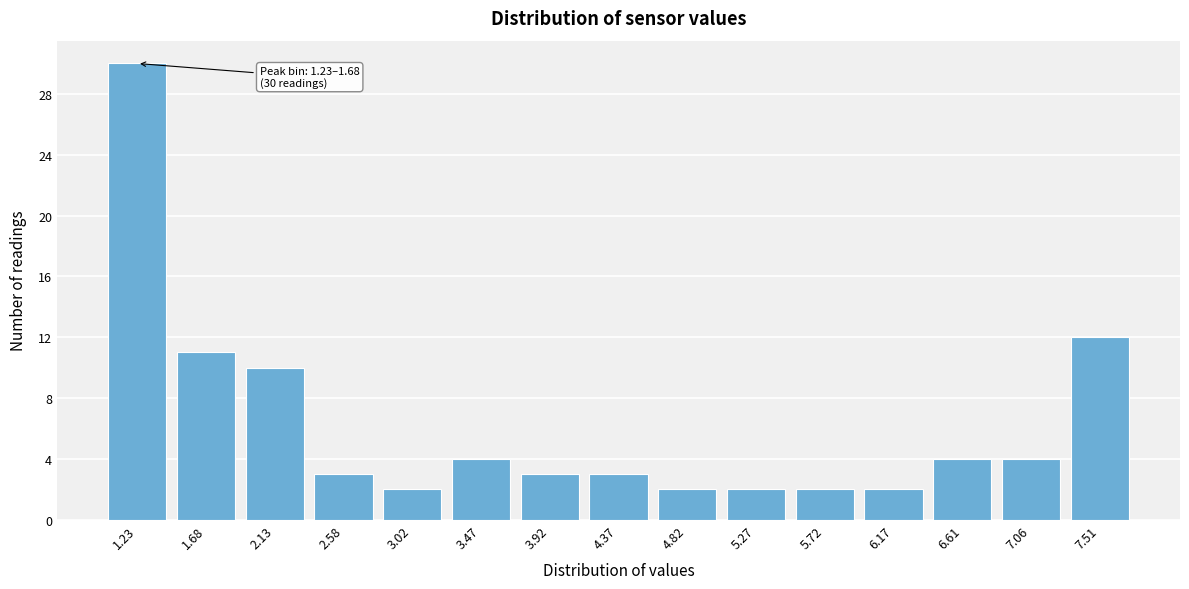

Reading right to left, list all the values displayed in this chart.

12	4	4	2	2	2	2	3	3	4	2	3	10	11	30